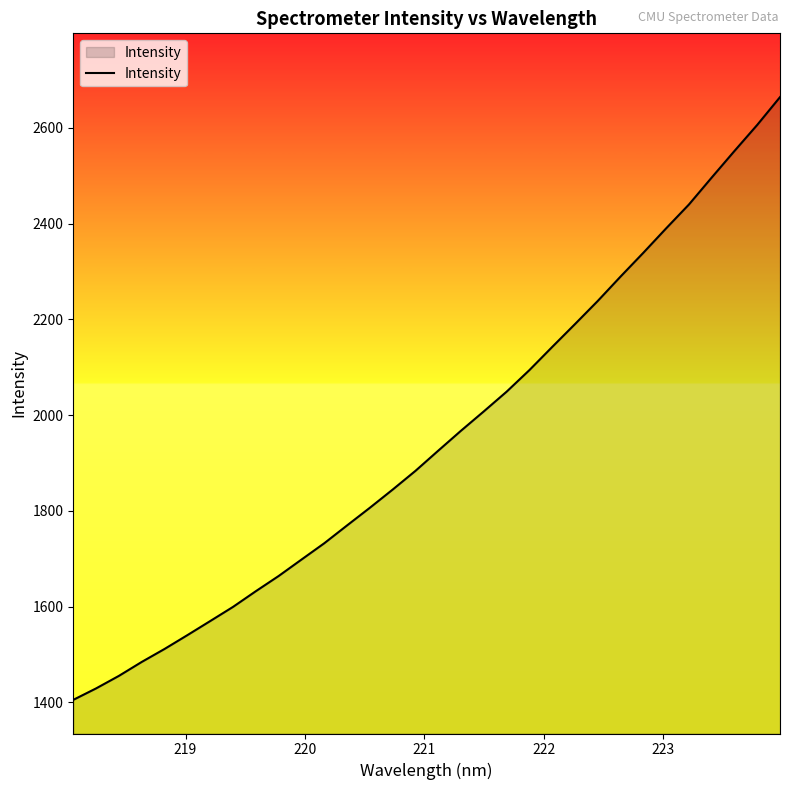

What is the smallest value displayed?

1405.3